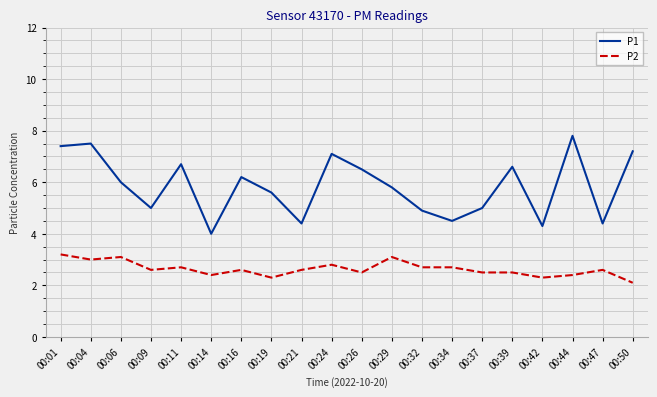

The P2 series shows 2.8 at 00:24. True or false?

True